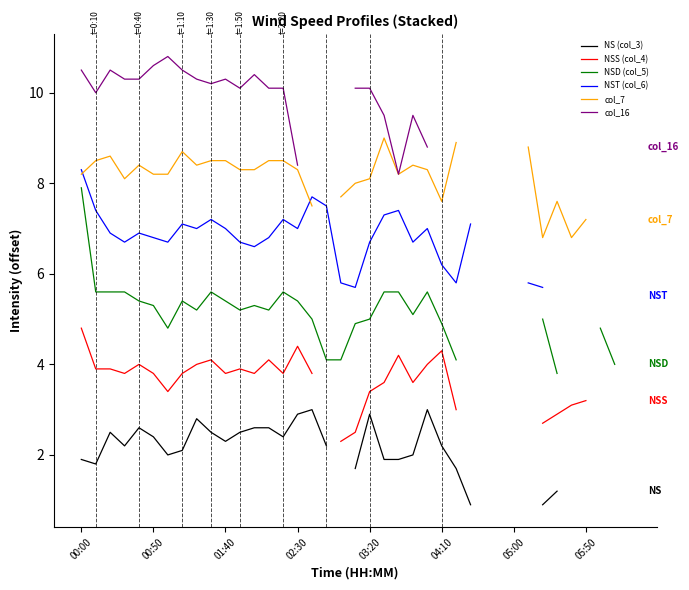

At which category is the sum across all series the highest?

00:00